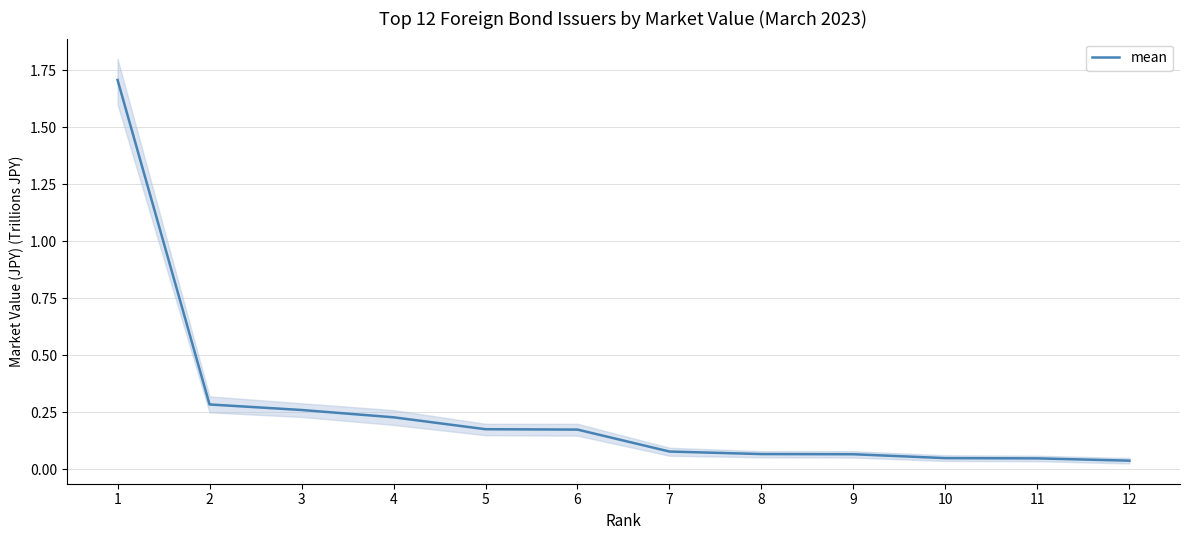

The value at 10 is 0.0. True or false?

True